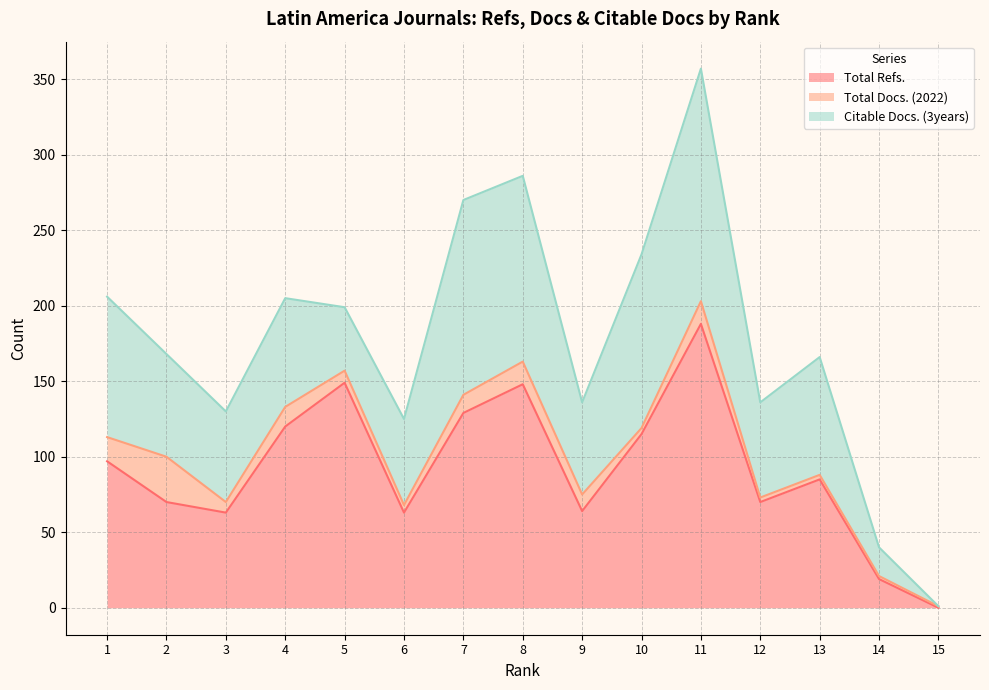

True or false: Total Refs. and Total Docs. (2022) intersect in this chart.

True